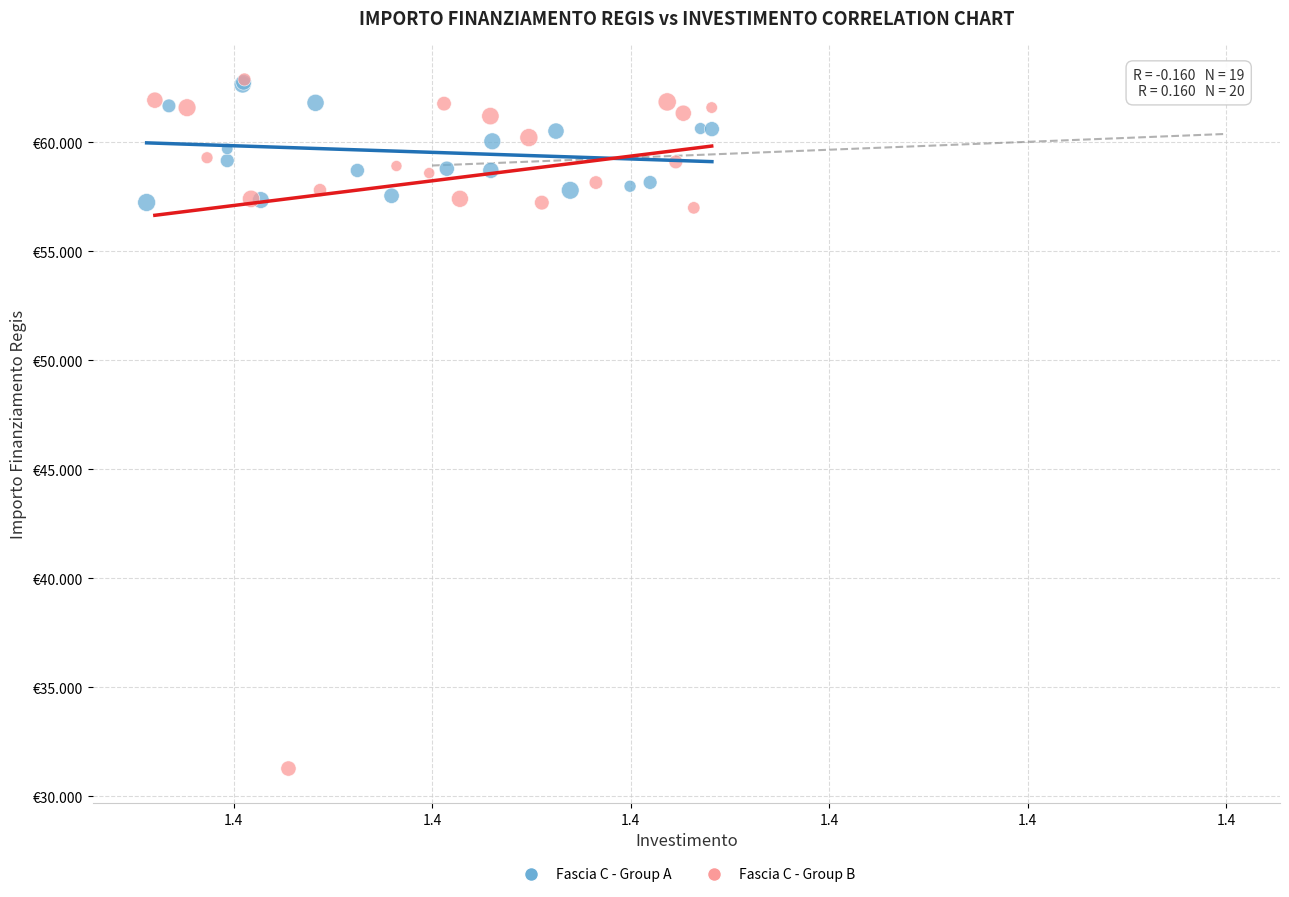

What are all the series names shown in the legend?

Fascia C - Group A, Fascia C - Group B